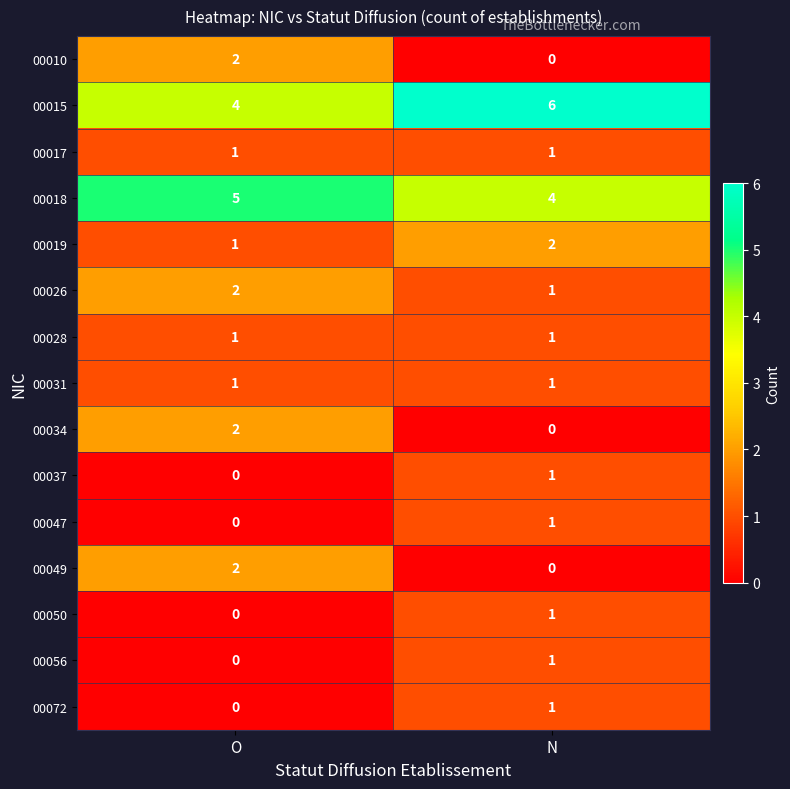

What is the difference between the highest and lowest values at O?

5